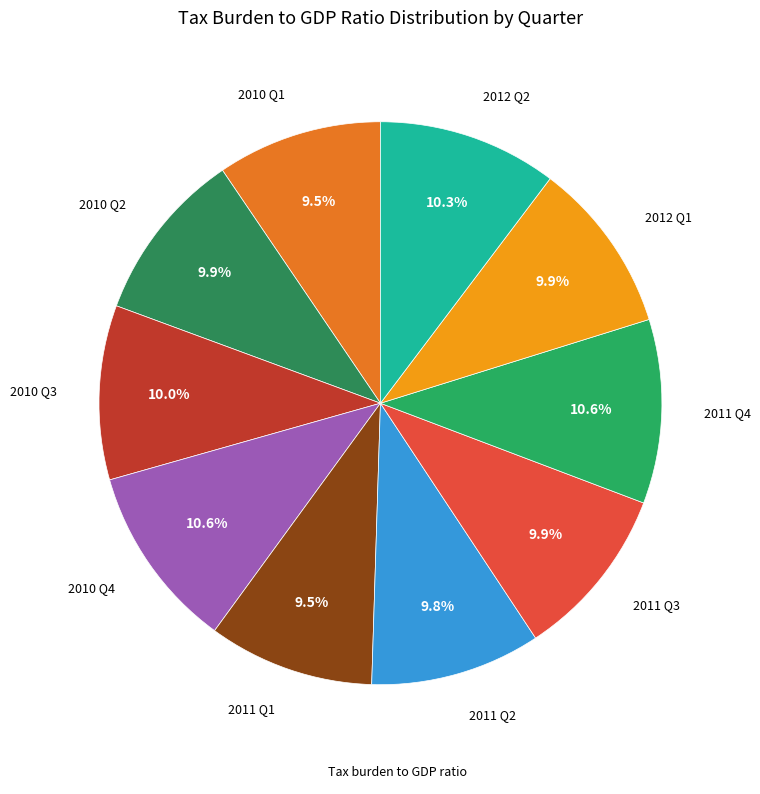

How many slices are in this pie chart?

10